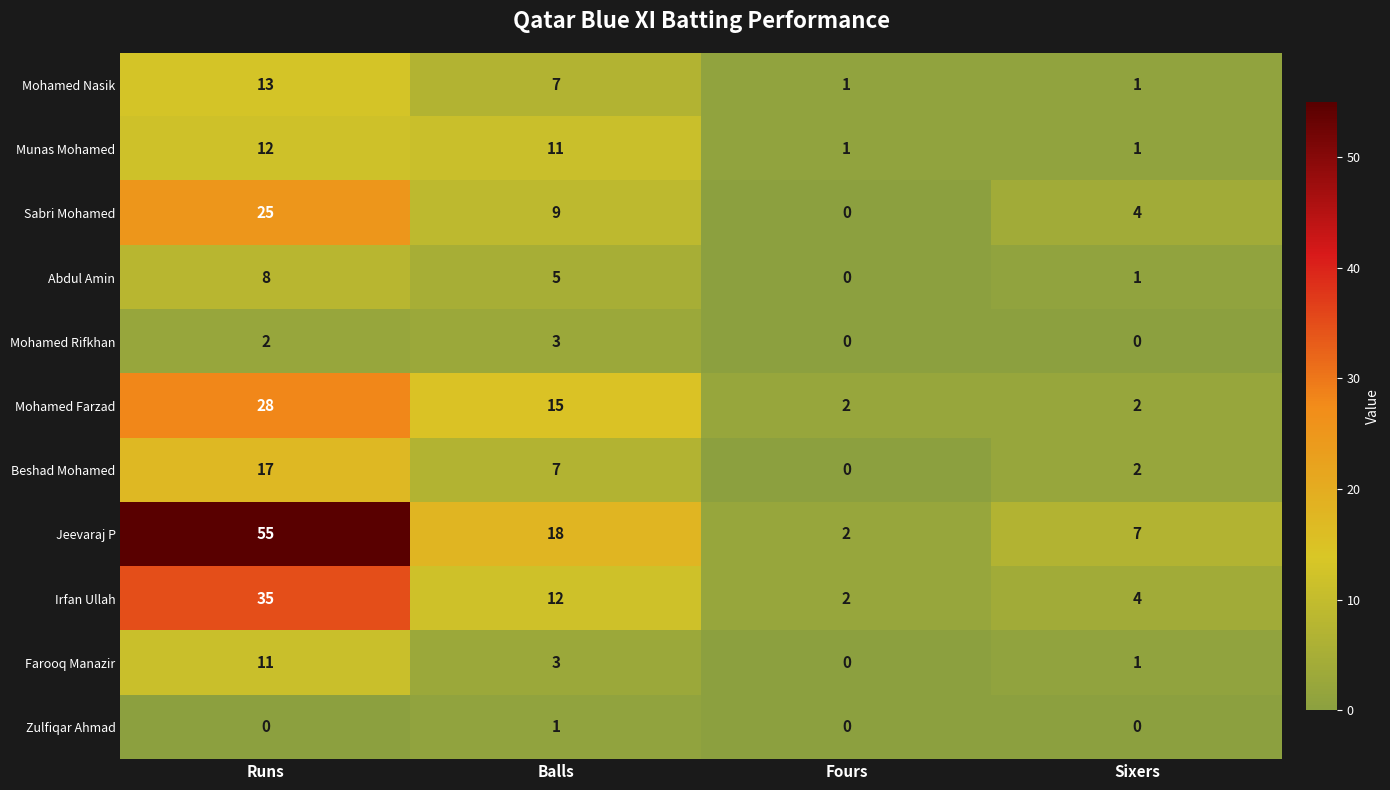

Rank the categories by Farooq Manazir value from lowest to highest.

Fours, Sixers, Balls, Runs